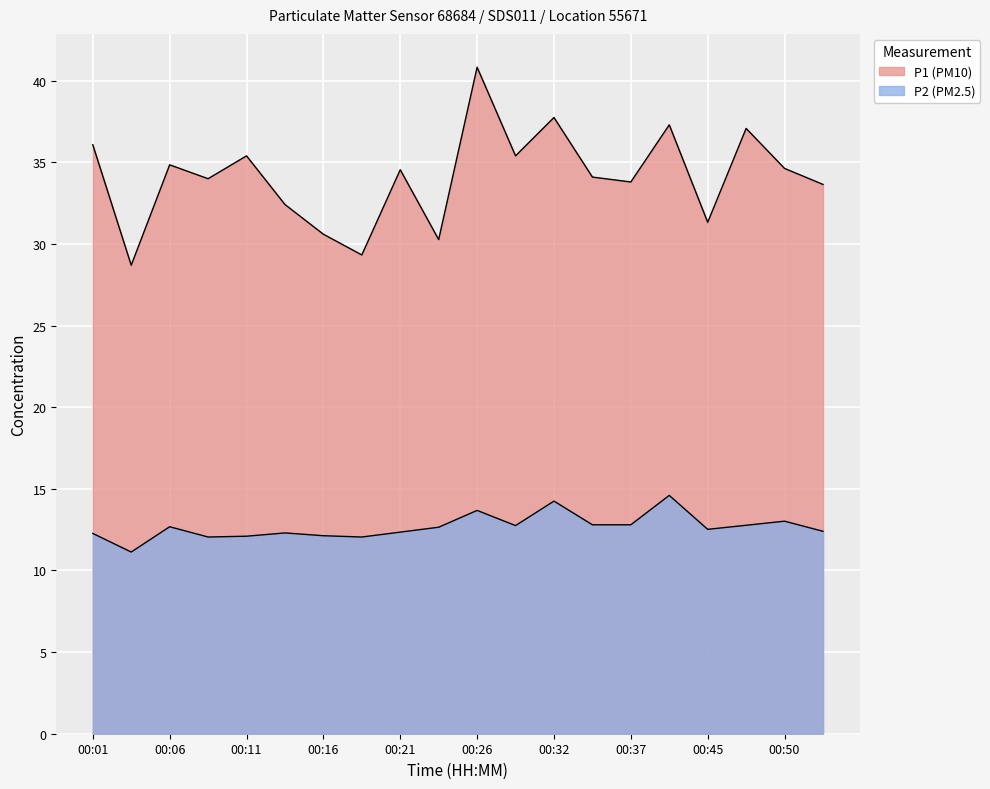

The value of P1 at 00:53 is 44.0. True or false?

False